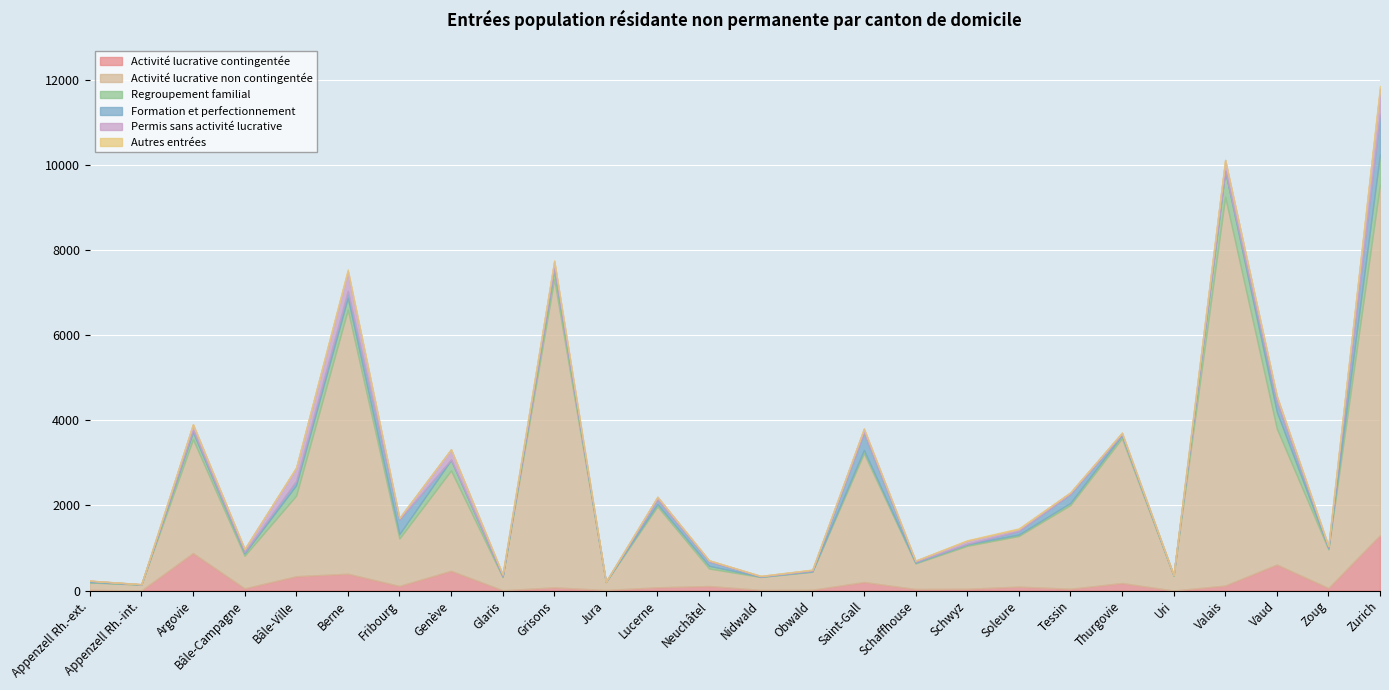

Is it true that Formation et perfectionnement equals 136 at Bâle-Ville?

False